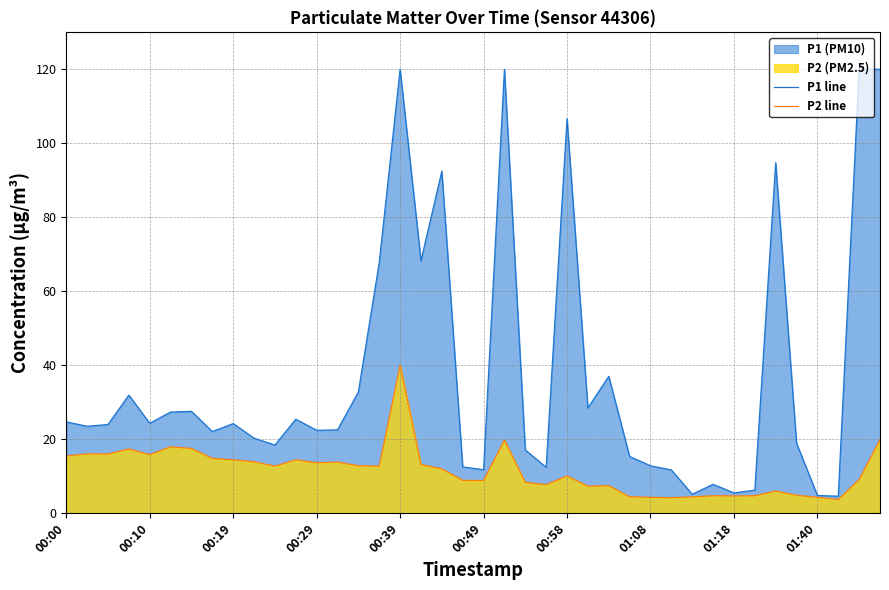

Which series has the largest range (max minus min)?

P1 line